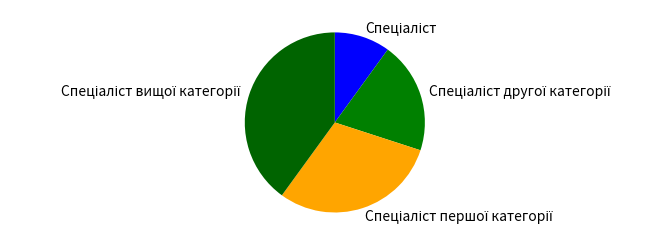

Is there a majority slice in this chart?

No